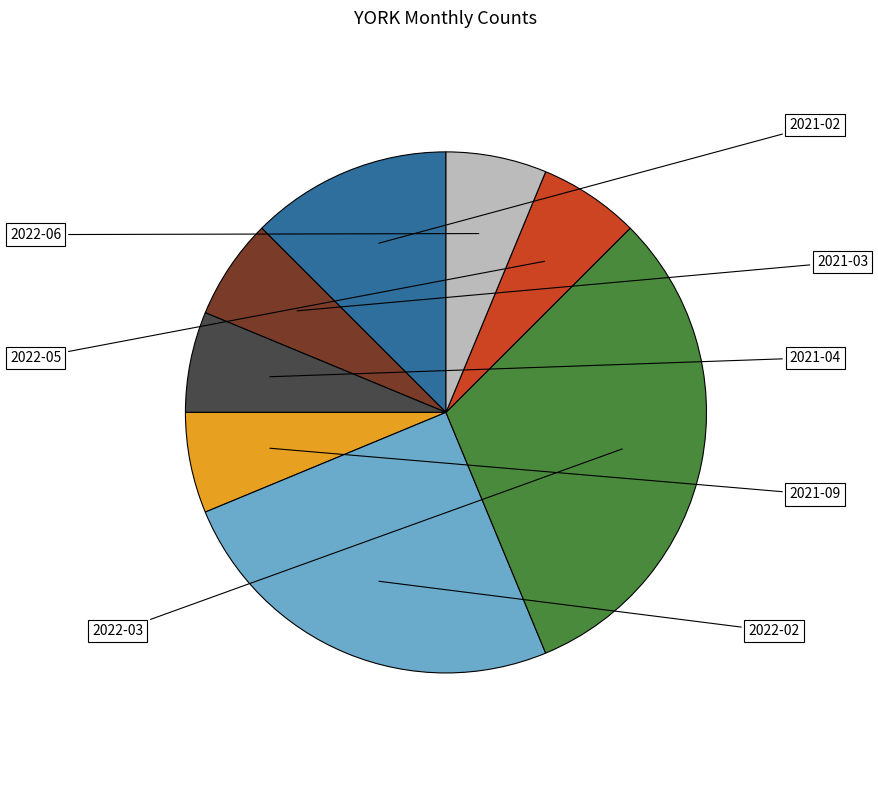

Is it true that 2022-03 is 18% of the pie?

False